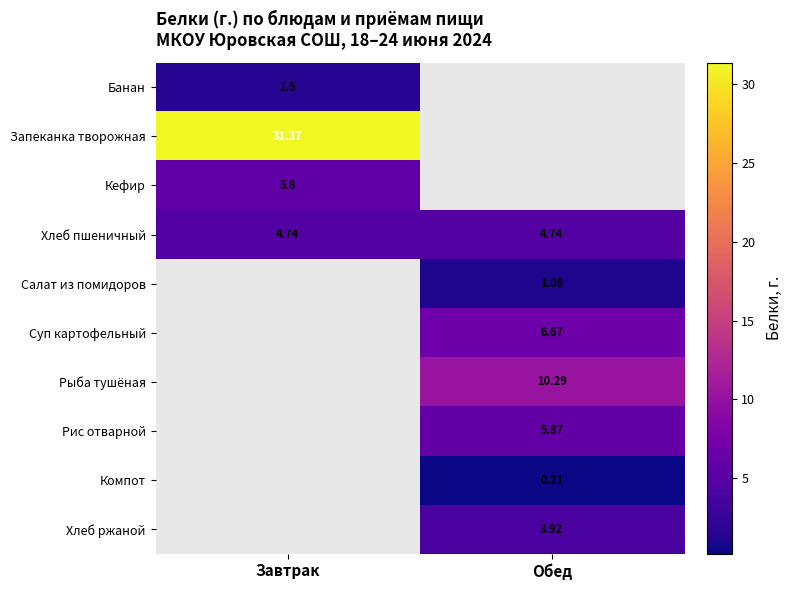

Which has a higher value, Обед or Завтрак?

Завтрак